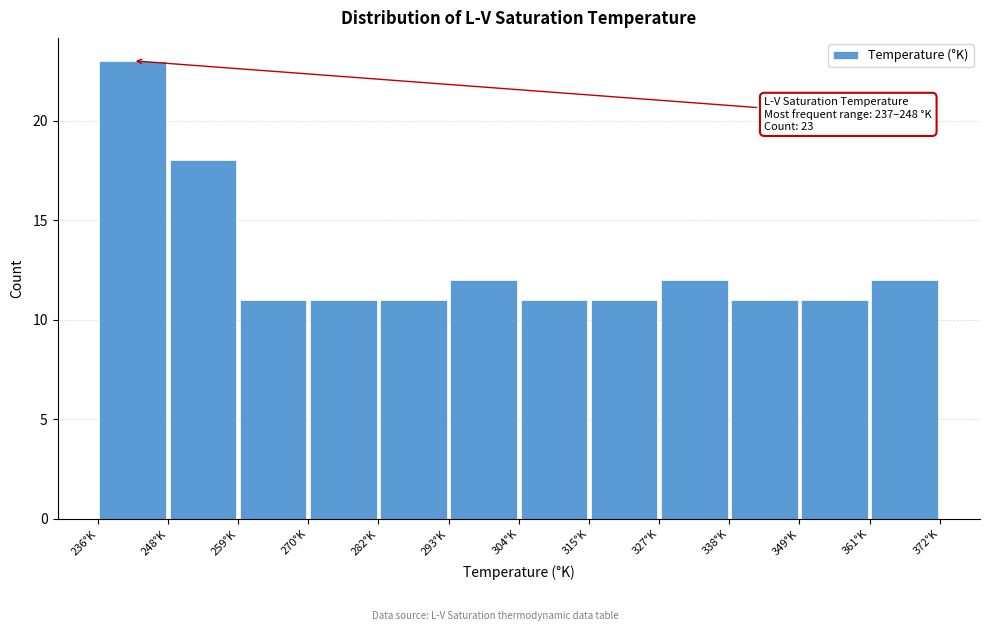

Which range on the x-axis has the tallest bar?

236 to 248